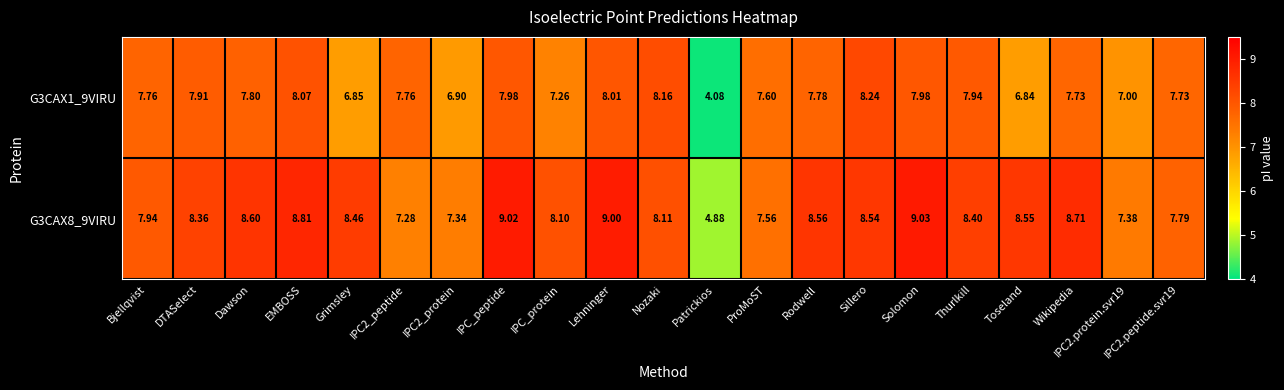

Which series has the largest range (max minus min)?

G3CAX1_9VIRU